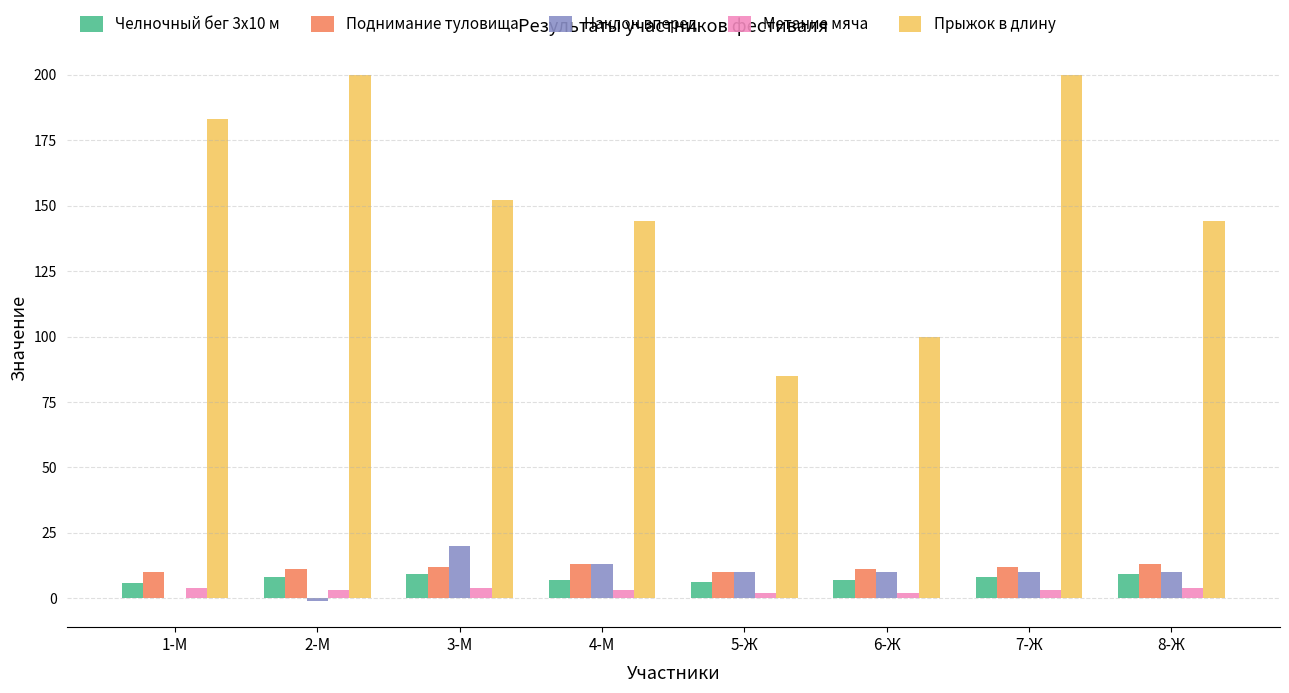

Which series has the largest total across all categories?

Прыжок в длину